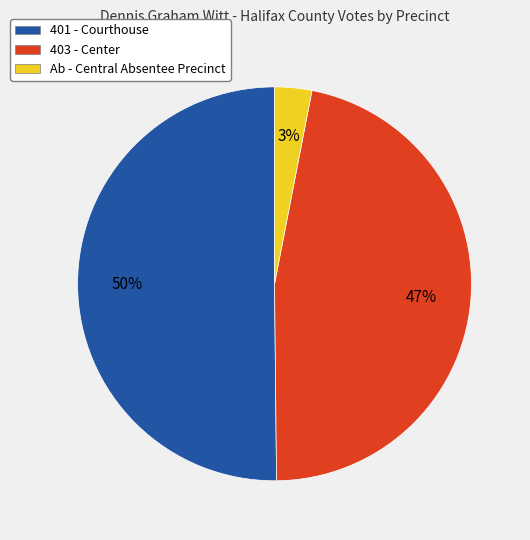

To the nearest percent, what is the combined percentage of 401 - Courthouse and Ab - Central Absentee Precinct?

53%